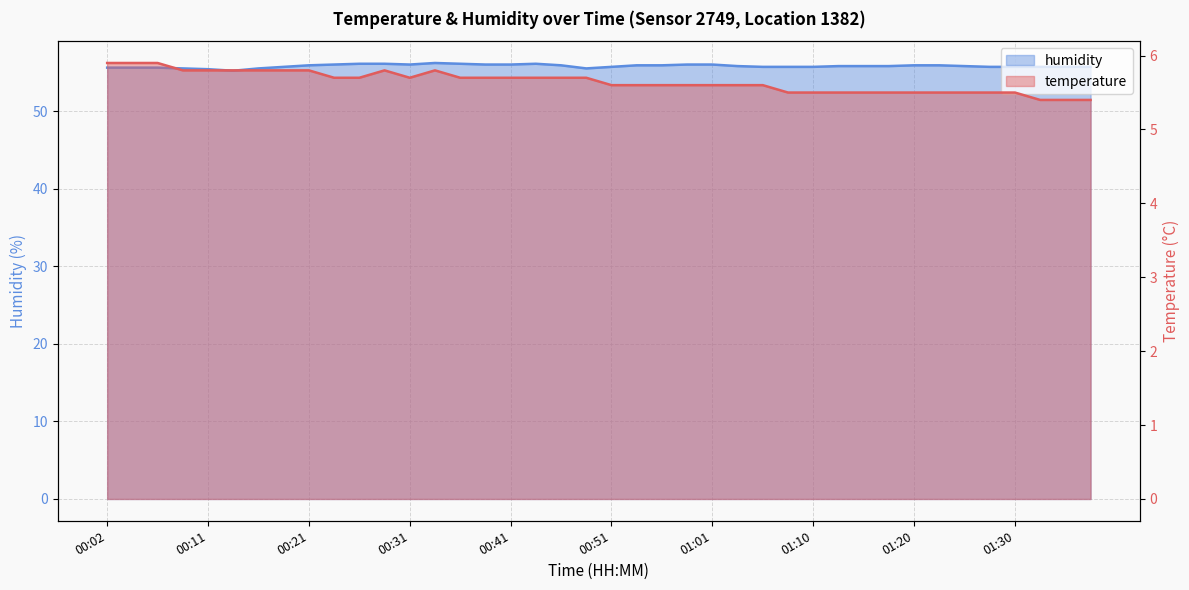

What is the highest value of the temperature series?

5.9